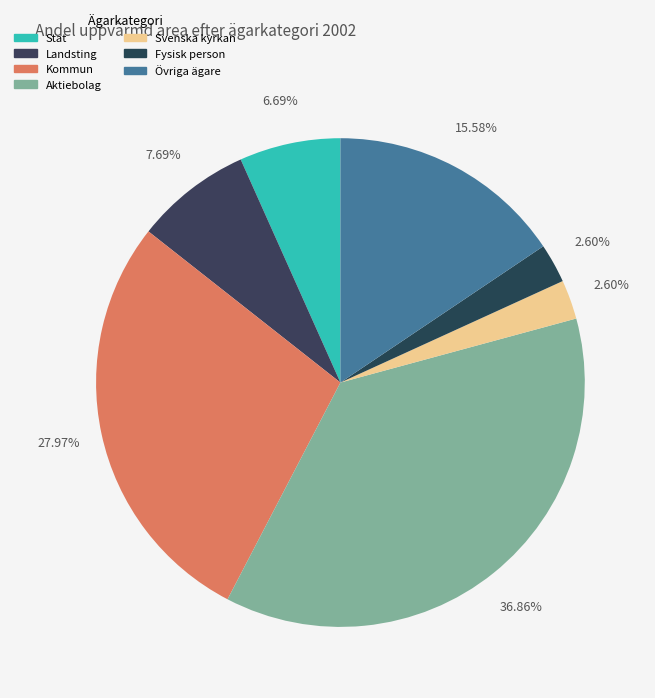

Rank the categories by value from highest to lowest.

Aktiebolag, Kommun, Övriga ägare, Landsting, Stat, Svenska kyrkan, Fysisk person